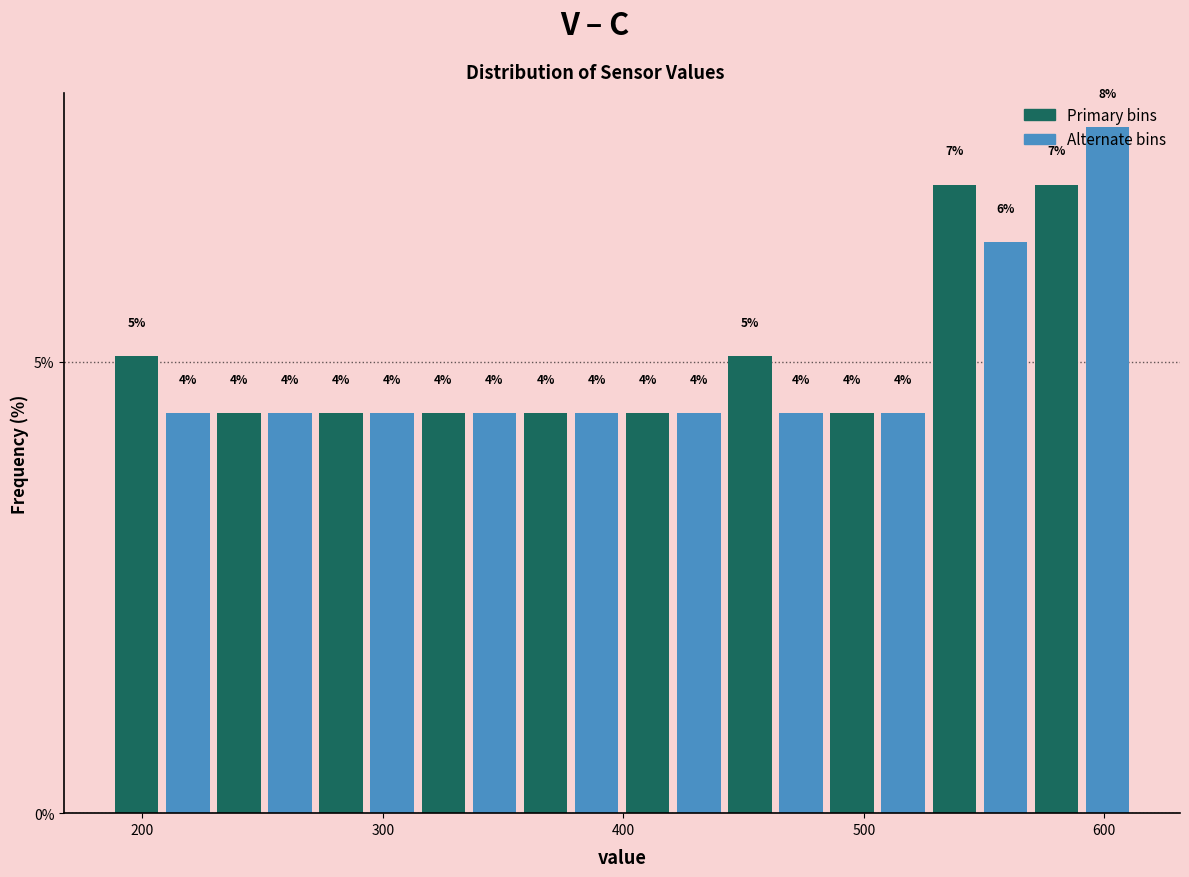

Read against the x-axis, roughly where is the centre of the tallest bar?

600